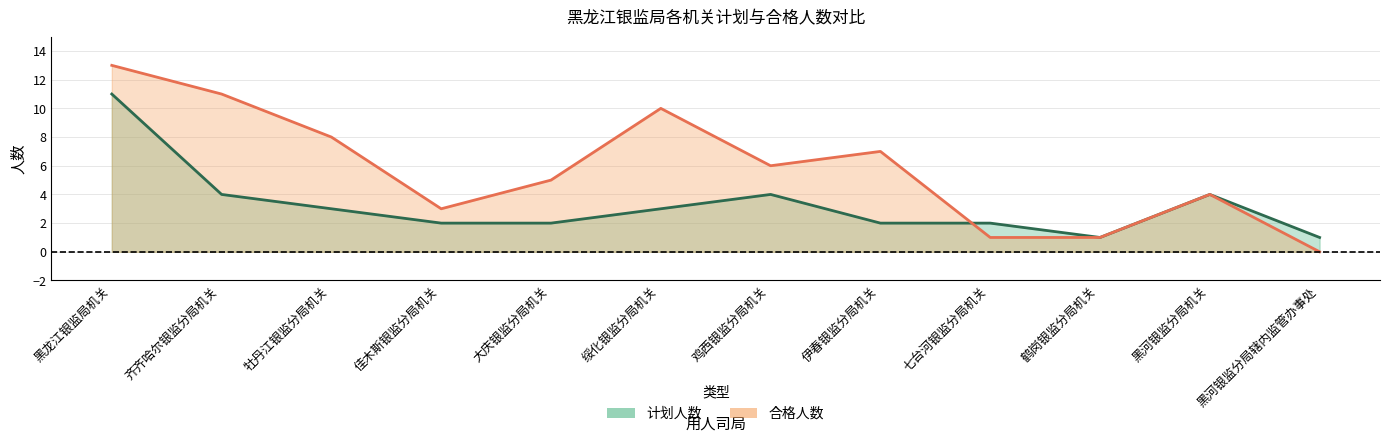

Reading left to right, transcribe all the data shown in this chart.

计划人数: 11	4	3	2	2	3	4	2	2	1	4	1
合格人数: 13	11	8	3	5	10	6	7	1	1	4	0